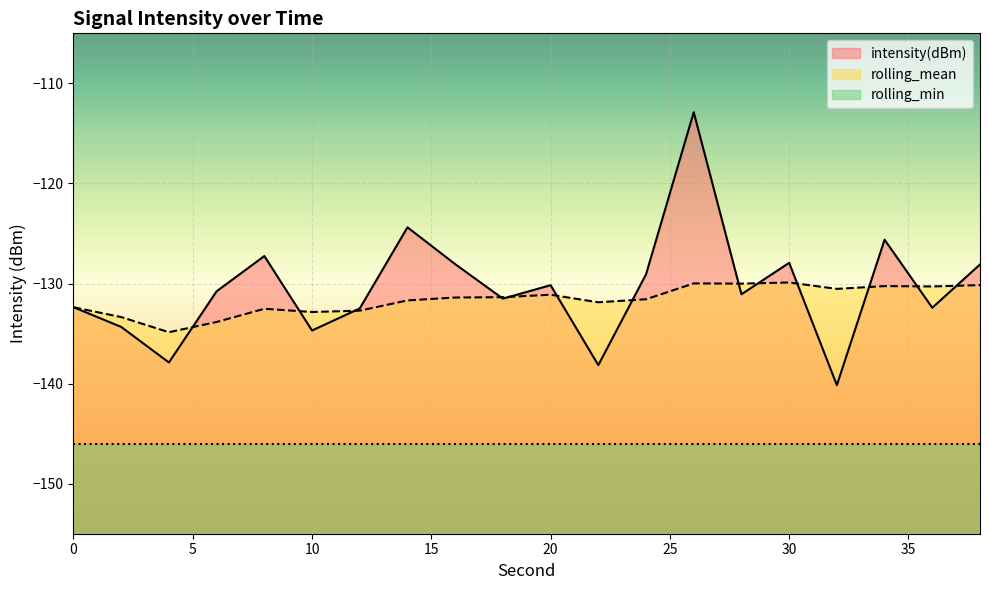

Where is the first local maximum for rolling_mean?

8